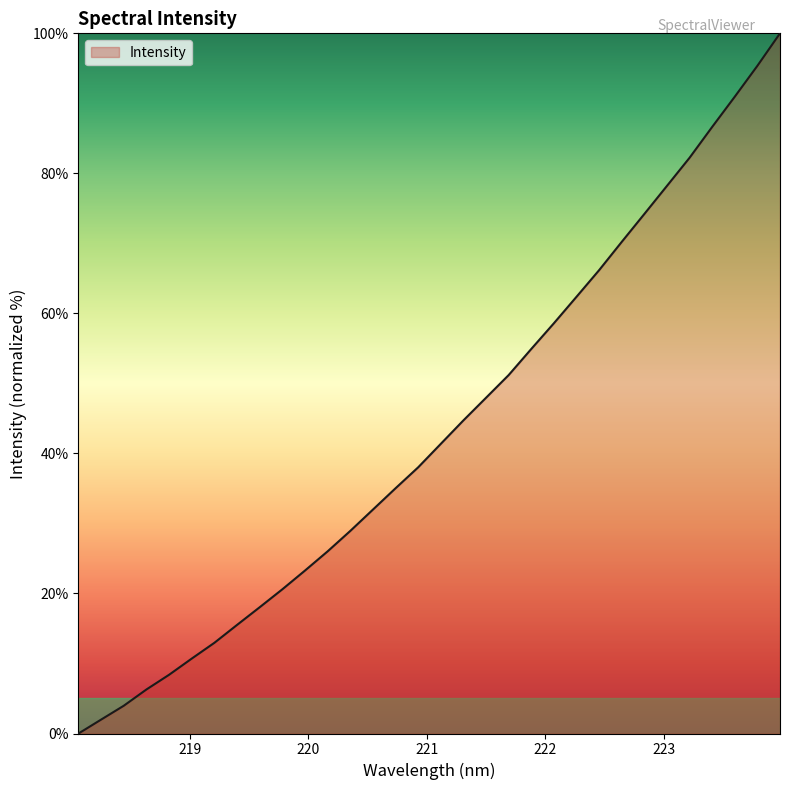

What is the difference between the maximum and minimum values?

100.0